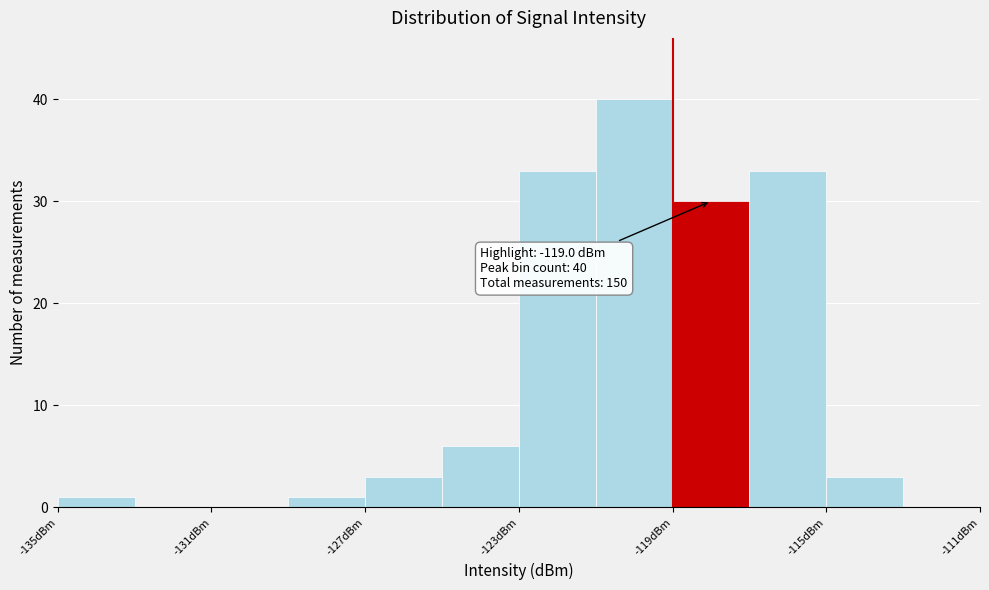

Which range on the x-axis has the tallest bar?

-121 to -119